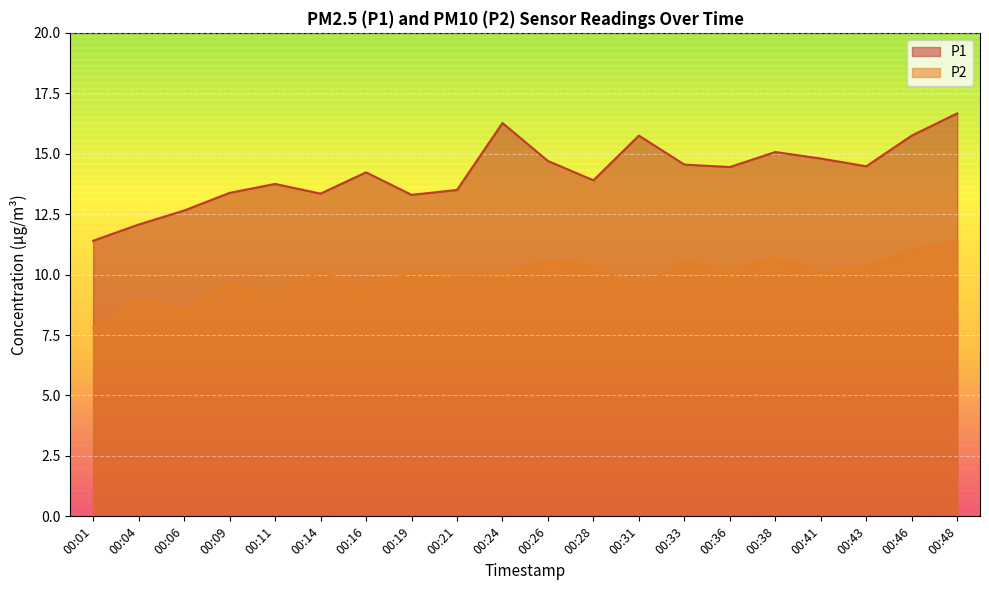

Rank the series by their maximum value, from highest to lowest.

P1, P2